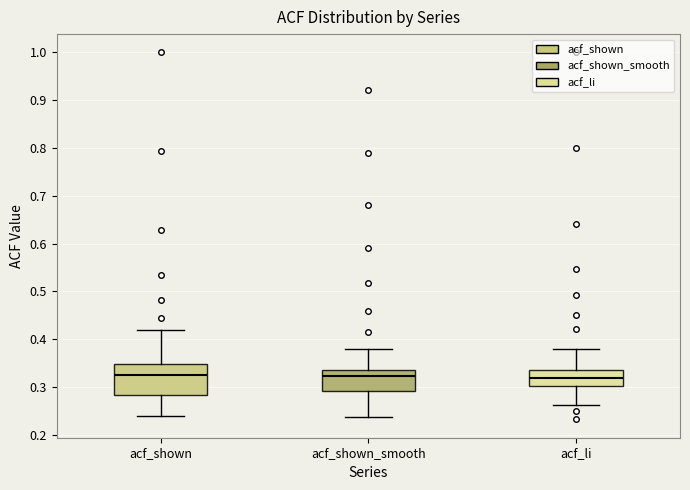

Comparing the boxes themselves (not the whiskers), which one is the tallest?

acf_shown